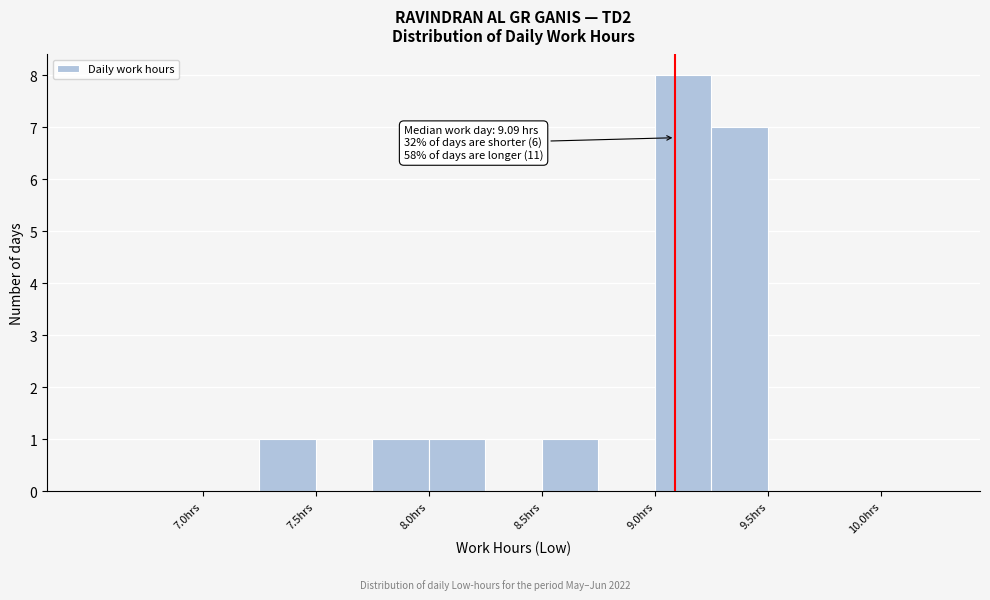

Which range on the x-axis has the tallest bar?

9.00 to 9.25